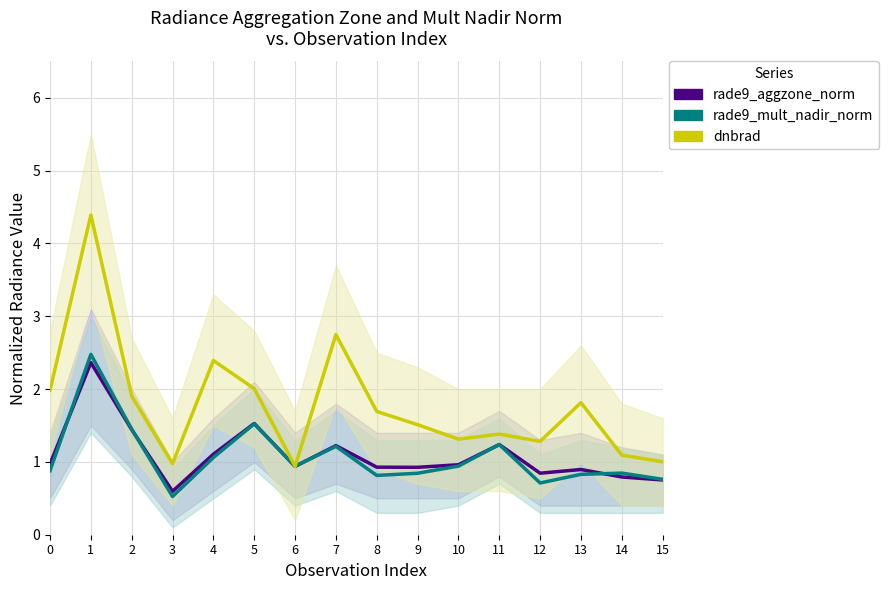

What are all the series names shown in the legend?

rade9_aggzone_norm, rade9_mult_nadir_norm, dnbrad